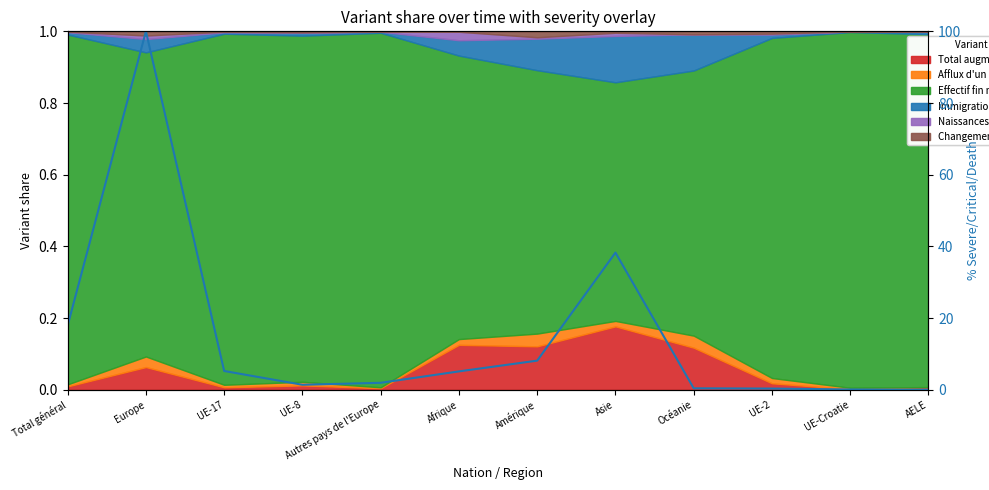

How many interior local valleys (lower than both neighbors) does the data have?

1